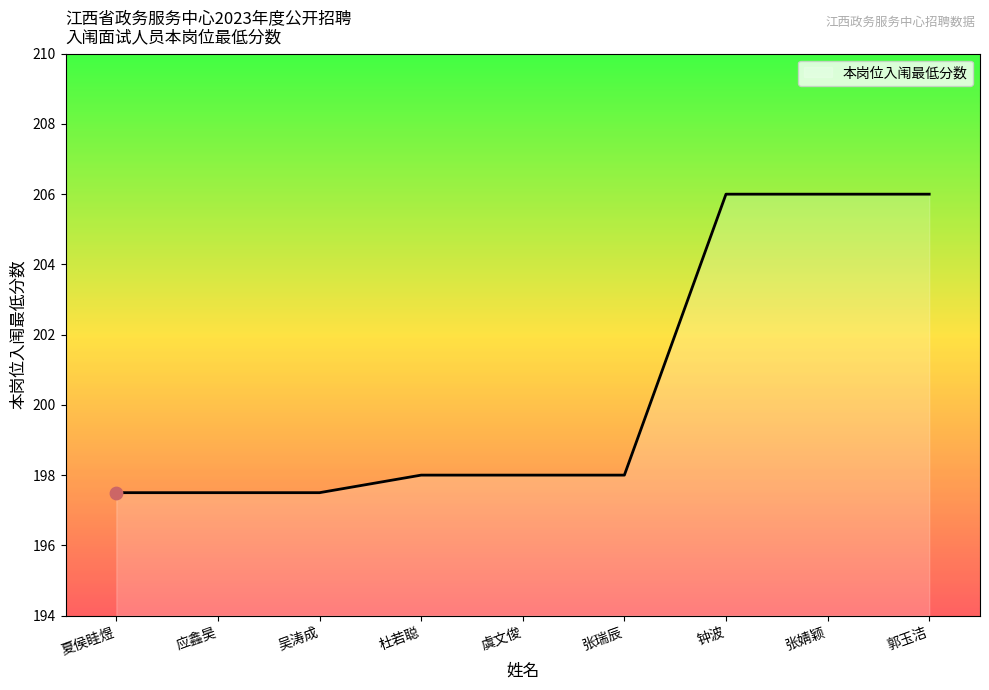

What is the change in value from 应鑫昊 to 钟波?

+8.5